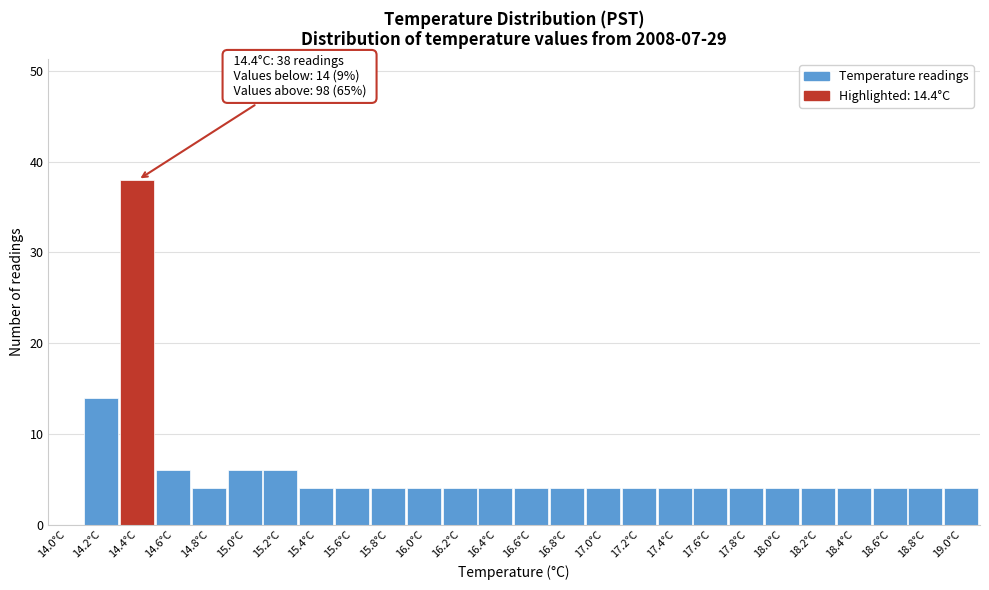

Reading left to right, what are all the values shown in this chart?

14.0°C=0	14.2°C=14	14.4°C=38	14.6°C=6	14.8°C=4	15.0°C=6	15.2°C=6	15.4°C=4	15.6°C=4	15.8°C=4	16.0°C=4	16.2°C=4	16.4°C=4	16.6°C=4	16.8°C=4	17.0°C=4	17.2°C=4	17.4°C=4	17.6°C=4	17.8°C=4	18.0°C=4	18.2°C=4	18.4°C=4	18.6°C=4	18.8°C=4	19.0°C=4